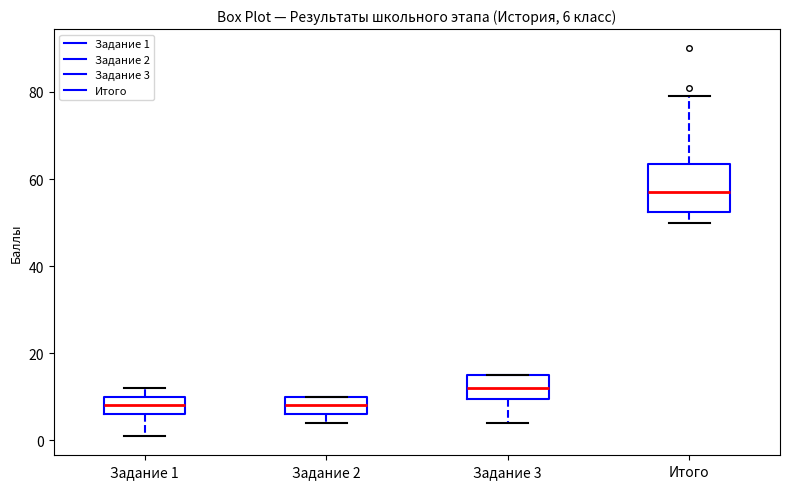

Which box's median line is the highest?

Итого